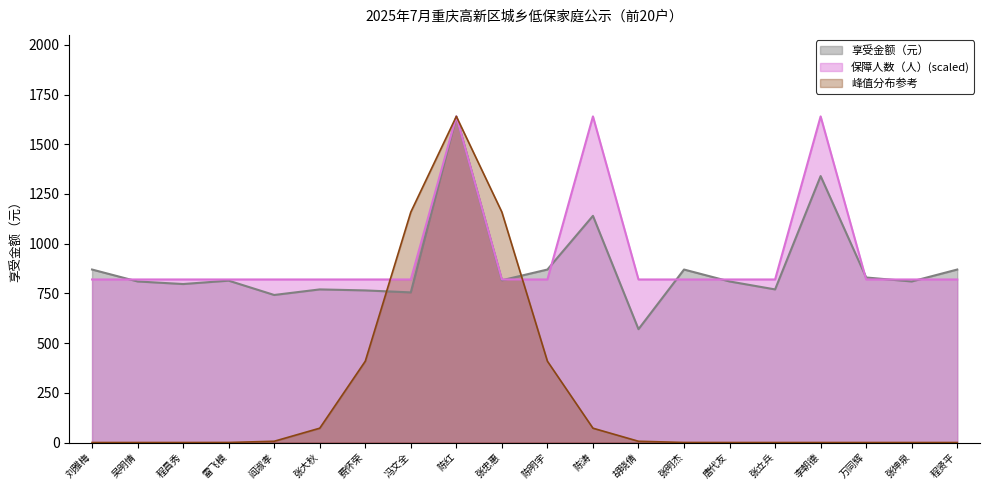

Between 雷飞模 and 胡晓倩, which series saw the biggest shift?

享受金额（元）